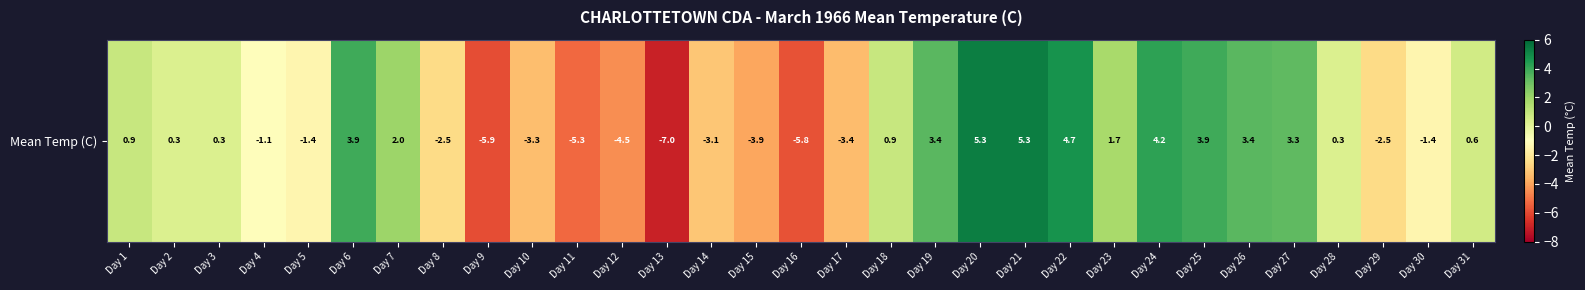

Reading right to left, what are all the values shown in this chart?

0.6	-1.4	-2.5	0.3	3.3	3.4	3.9	4.2	1.7	4.7	5.3	5.3	3.4	0.9	-3.4	-5.8	-3.9	-3.1	-7.0	-4.5	-5.3	-3.3	-5.9	-2.5	2.0	3.9	-1.4	-1.1	0.3	0.3	0.9